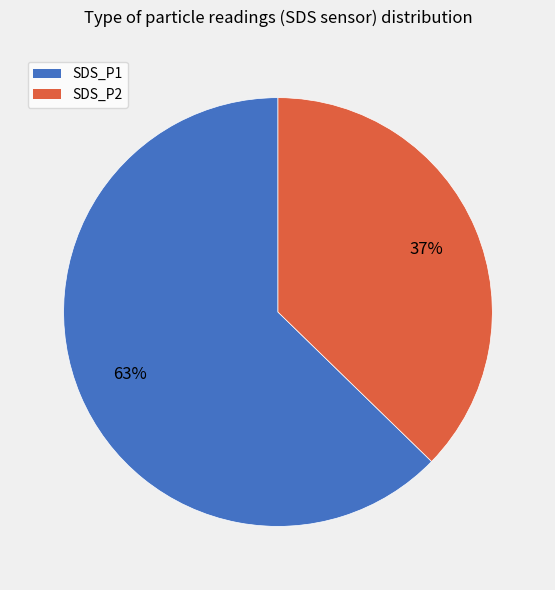

What is the ratio of the value at SDS_P2 to the value at SDS_P1?

0.6